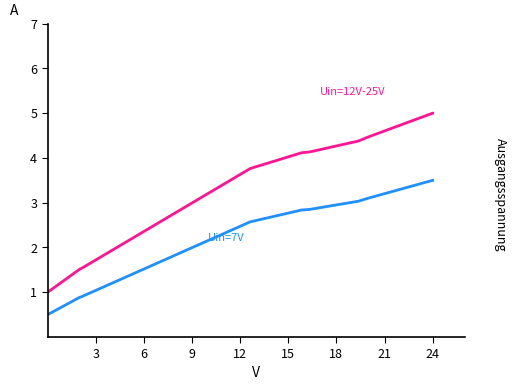

How many distinct data groups are displayed?

2